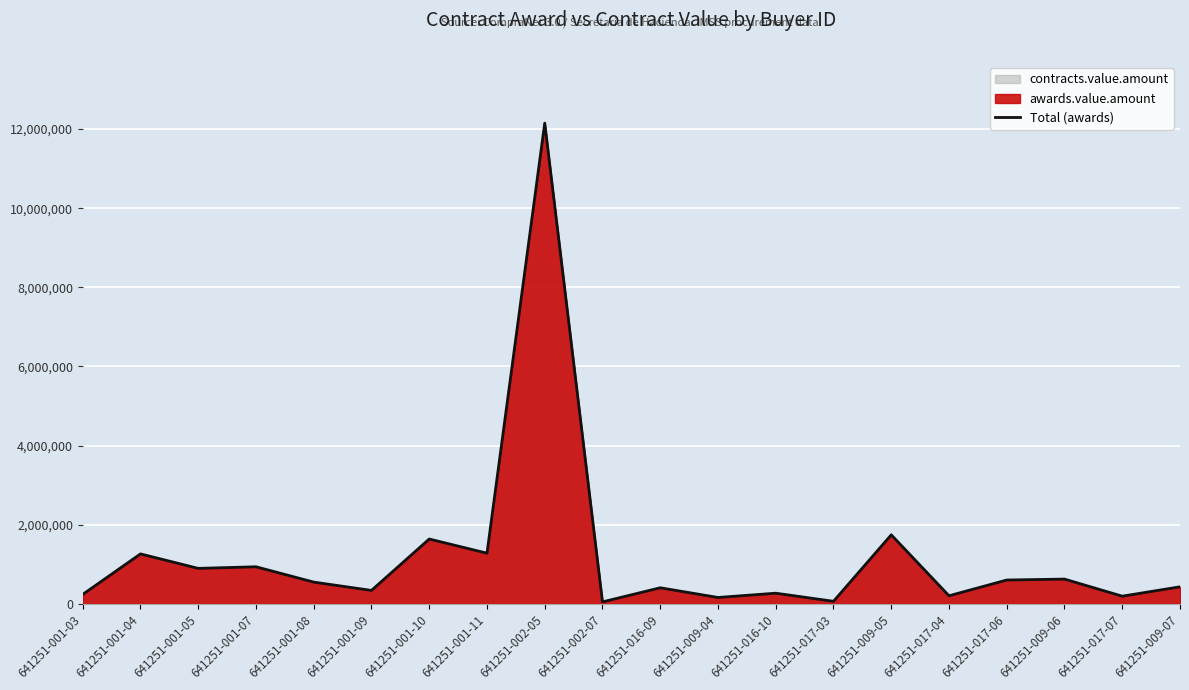

How many data points are above 550738?

10